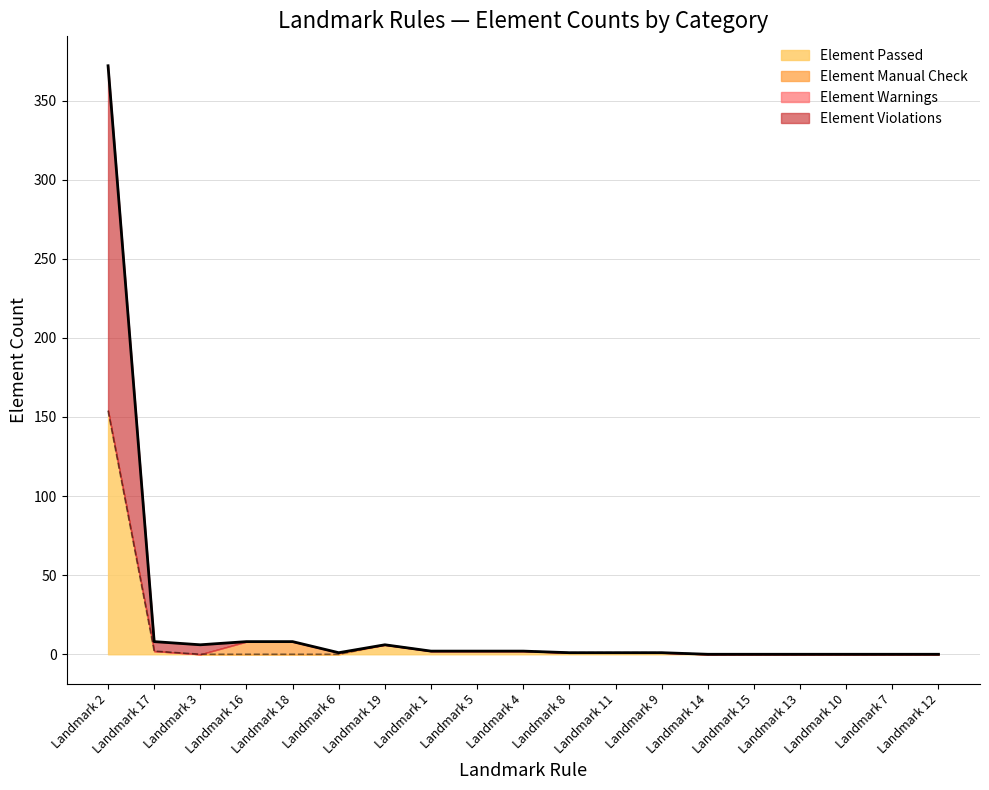

The Element Passed series shows 0 at Landmark 14. True or false?

True